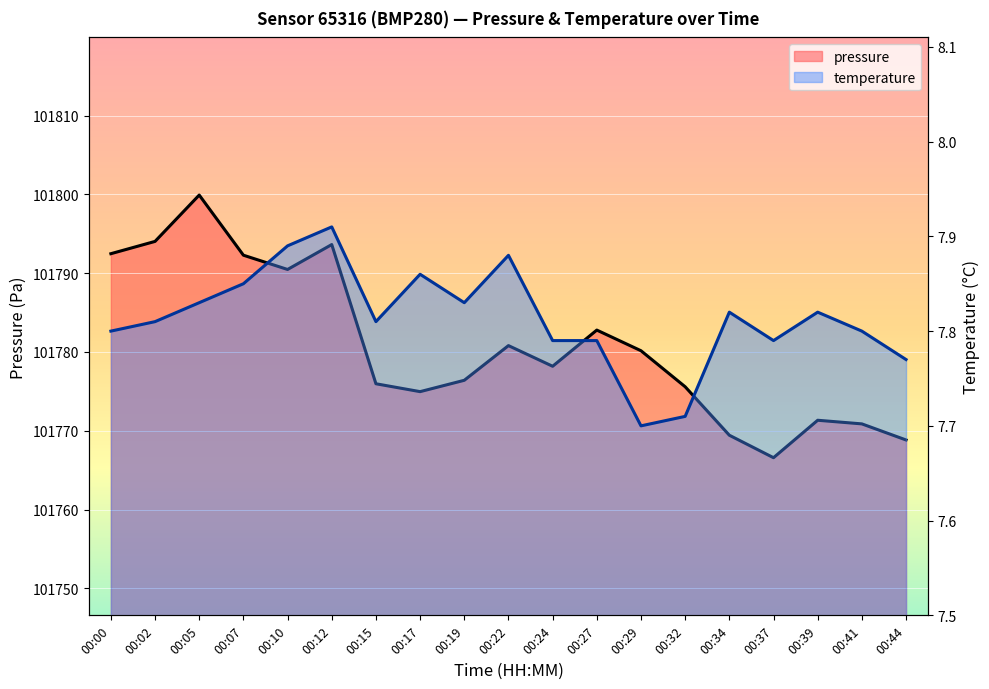

In pressure, how many points are lower than both neighbors (excluding endpoints)?

4